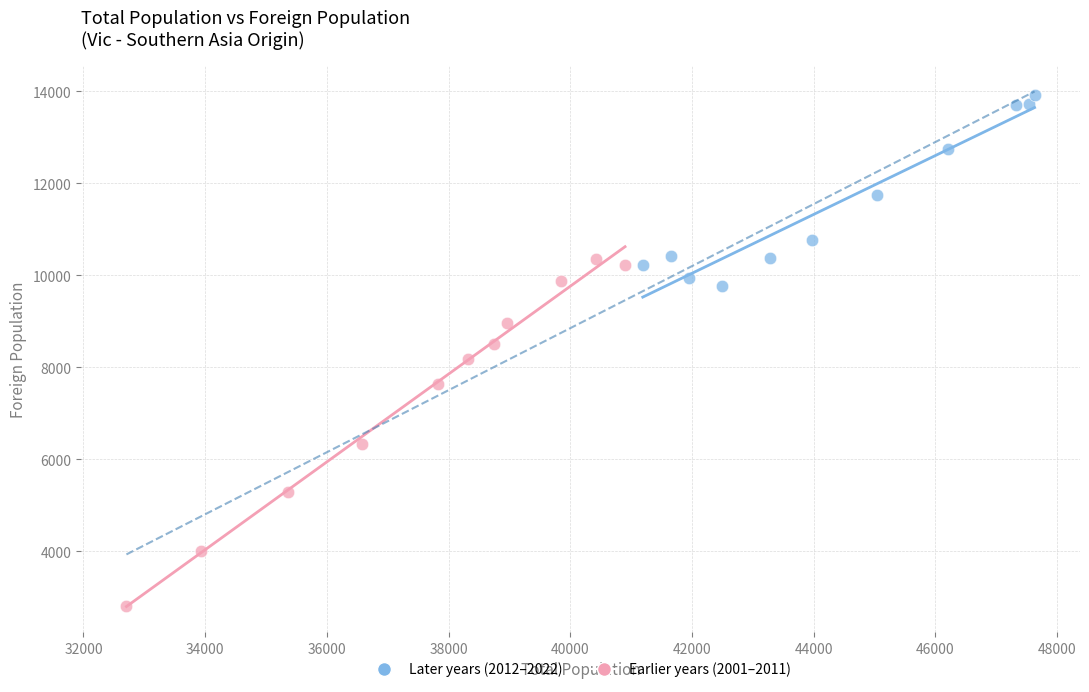

What are all the series names shown in the legend?

Later years (2012–2022), Earlier years (2001–2011)